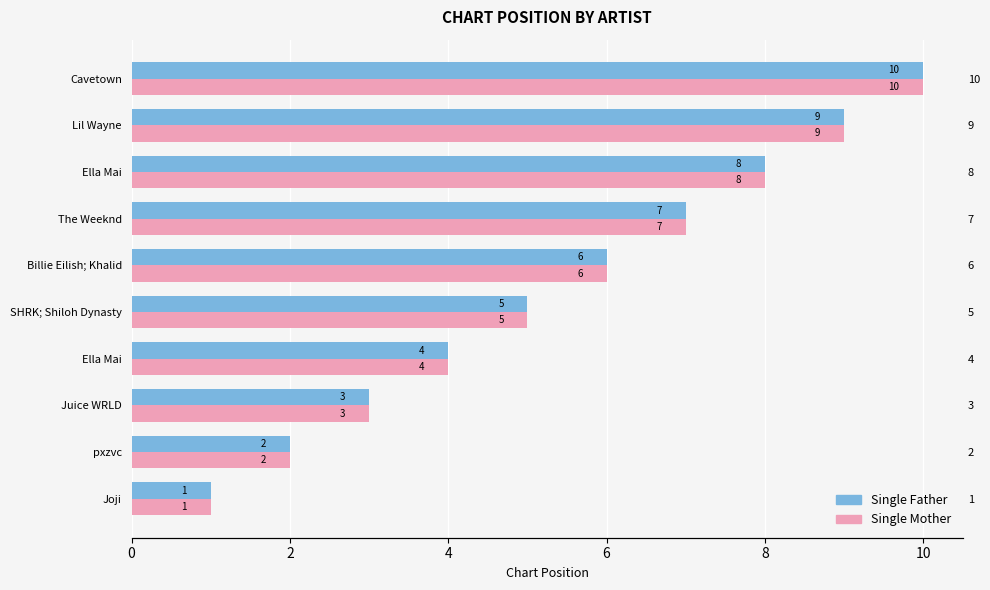

What is the greatest value displayed?

10